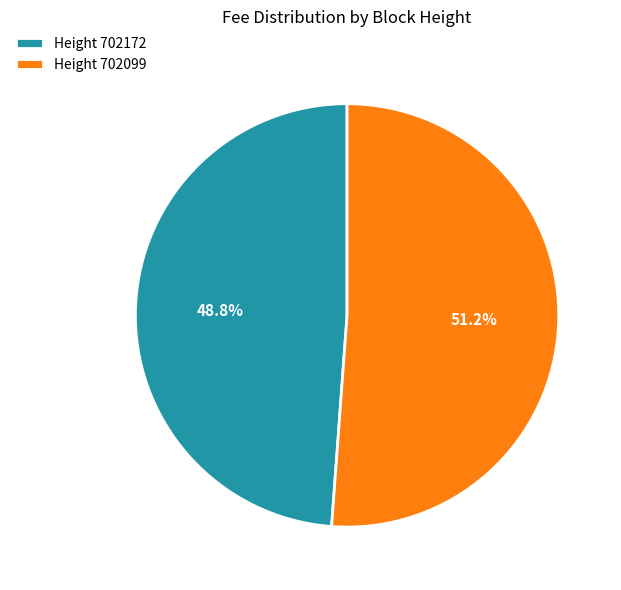

What portion of the pie excludes Height 702172?

51.2%